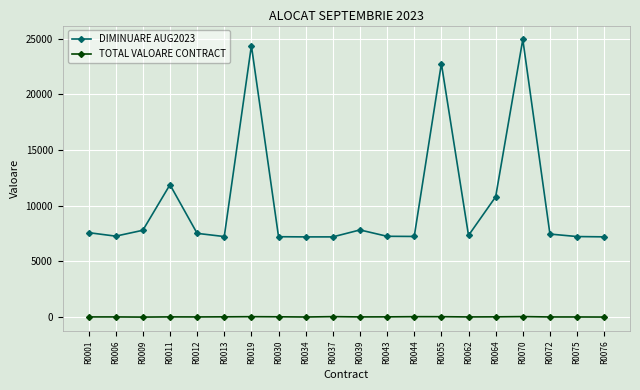

What is the average value of the TOTAL VALOARE CONTRACT series?

29.5